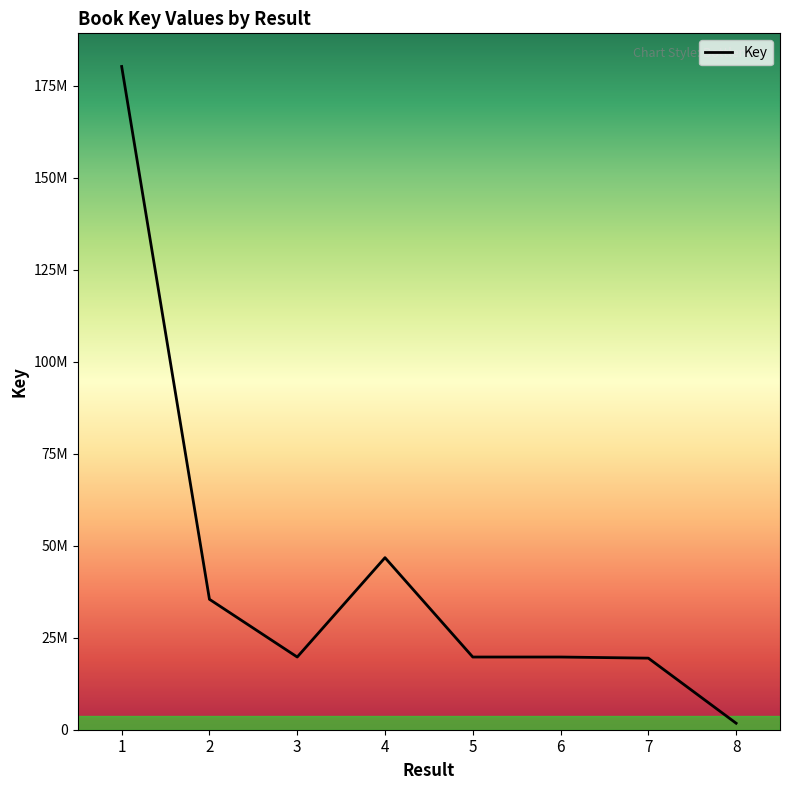

What is the value of the 2nd point from the left?

35437396